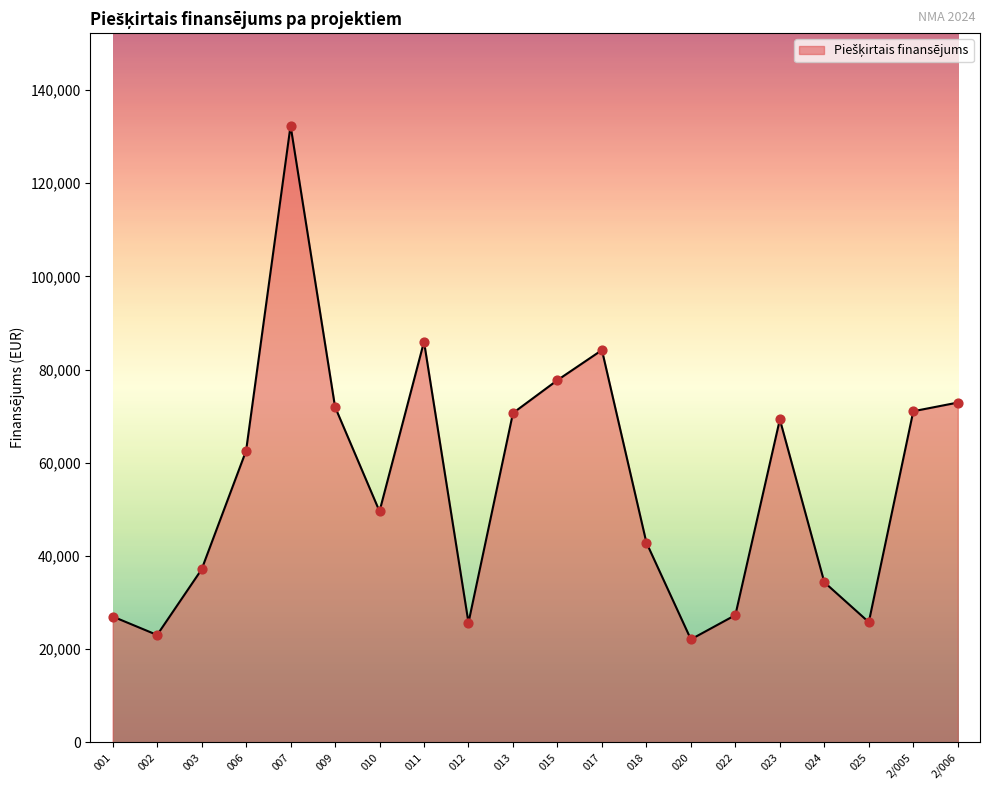

Between 015 and 018, which is larger?

015